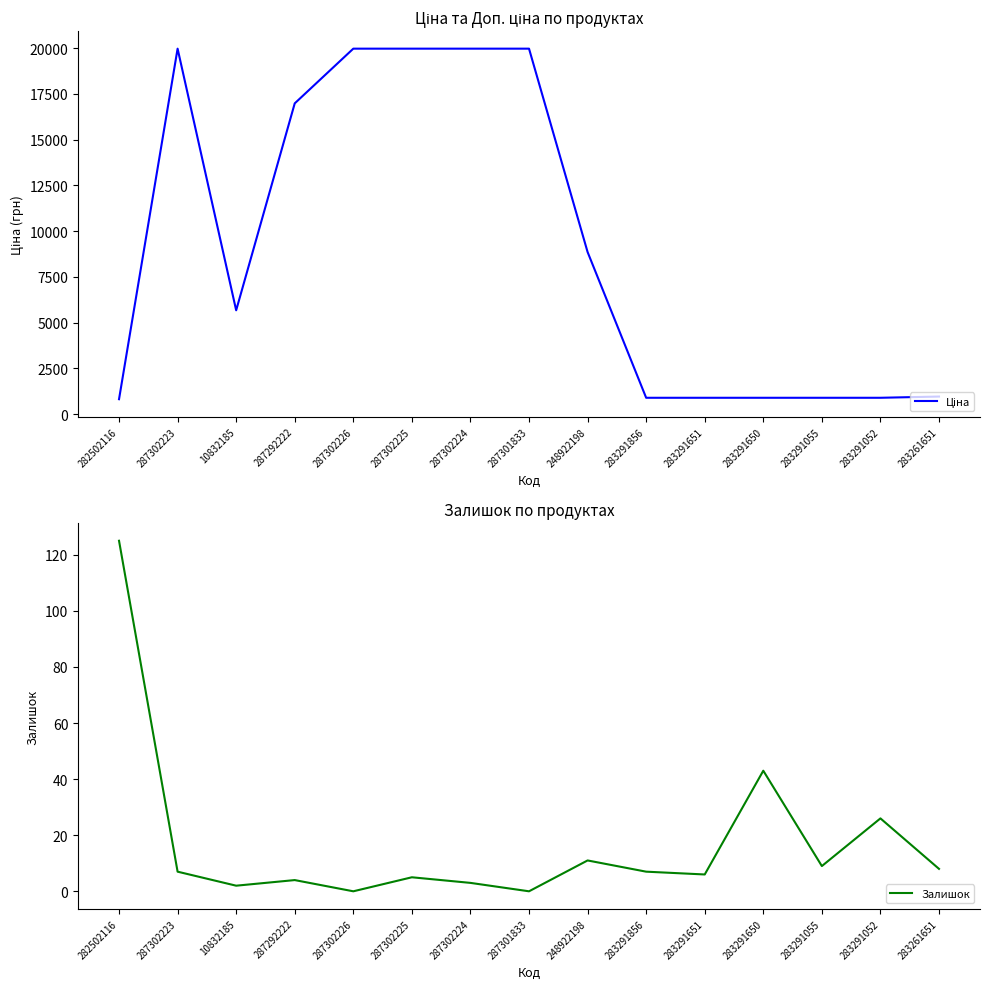

At which category does Залишок reach its first local peak?

287292222